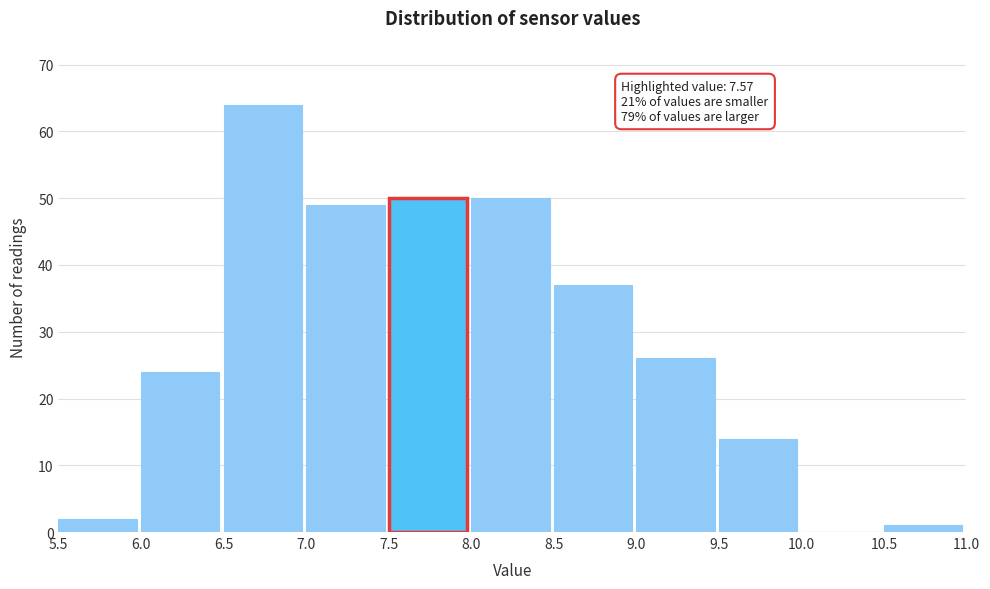

Over which range of the x-axis is the bar tallest?

6.5 to 7.0